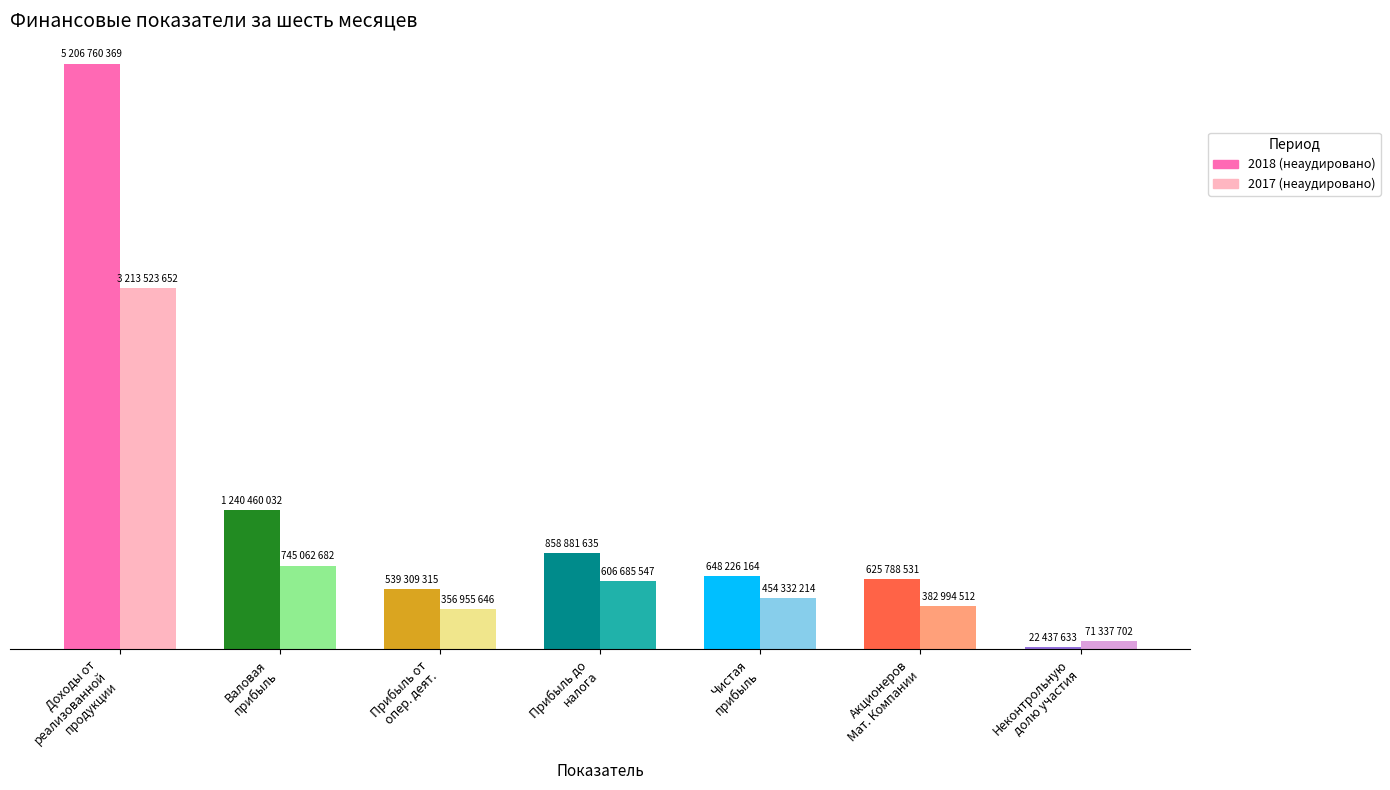

Reading left to right, what are all the values shown in this chart?

За шесть месяцев 2018: Доходы от
реализованной
продукции=5206760369	Валовая
прибыль=1240460032	Прибыль от
опер. деят.=539309315	Прибыль до
налога=858881635	Чистая
прибыль=648226164	Акционеров
Мат. Компании=625788531	Неконтрольную
долю участия=22437633
За шесть месяцев 2017: Доходы от
реализованной
продукции=3213523652	Валовая
прибыль=745062682	Прибыль от
опер. деят.=356955646	Прибыль до
налога=606685547	Чистая
прибыль=454332214	Акционеров
Мат. Компании=382994512	Неконтрольную
долю участия=71337702